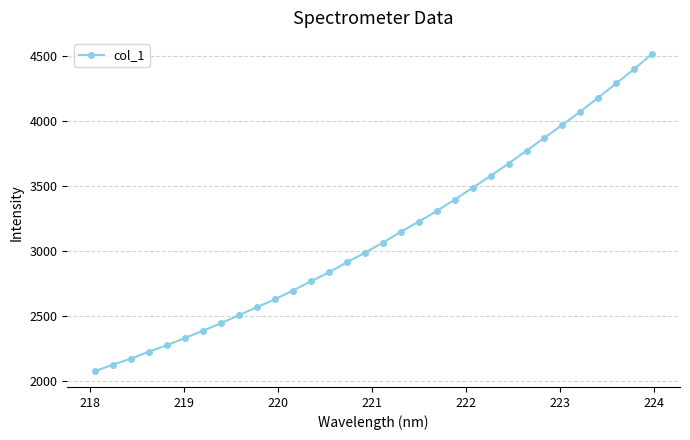

What is the value of the 3rd point from the left?

2172.4